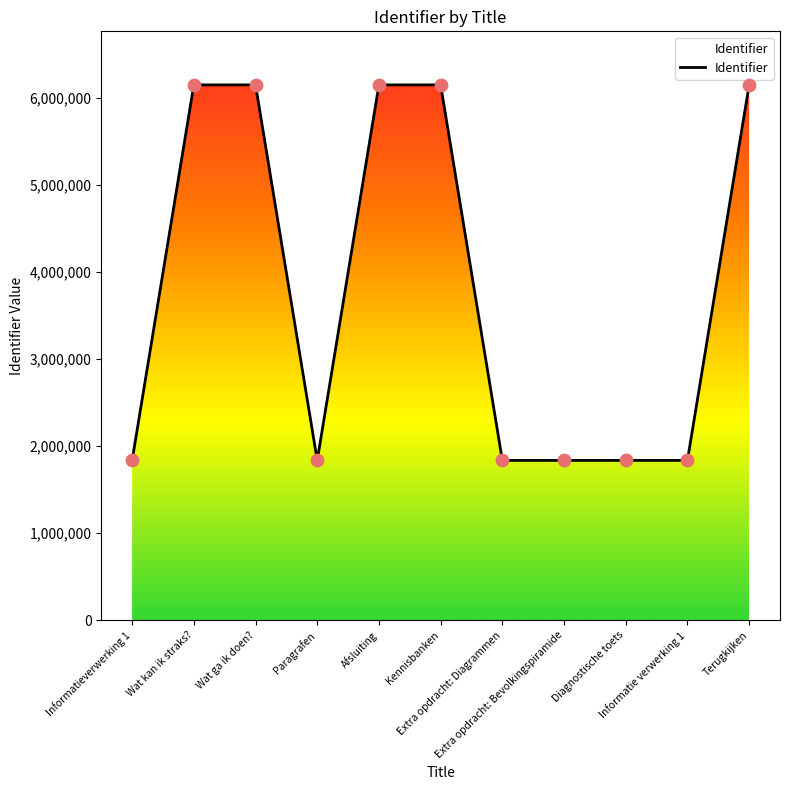

Approximately how many times larger is the value at Informatieverwerking 1 compared to Extra opdracht: Bevolkingspiramide?

1.0